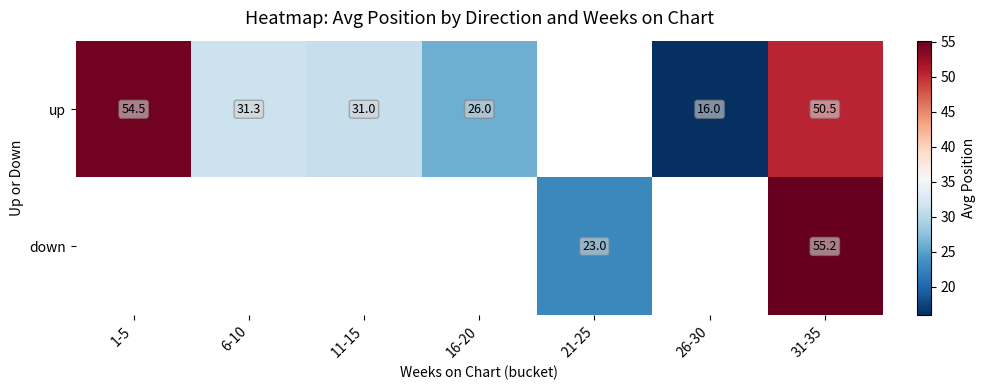

How many data points does each series have?

7